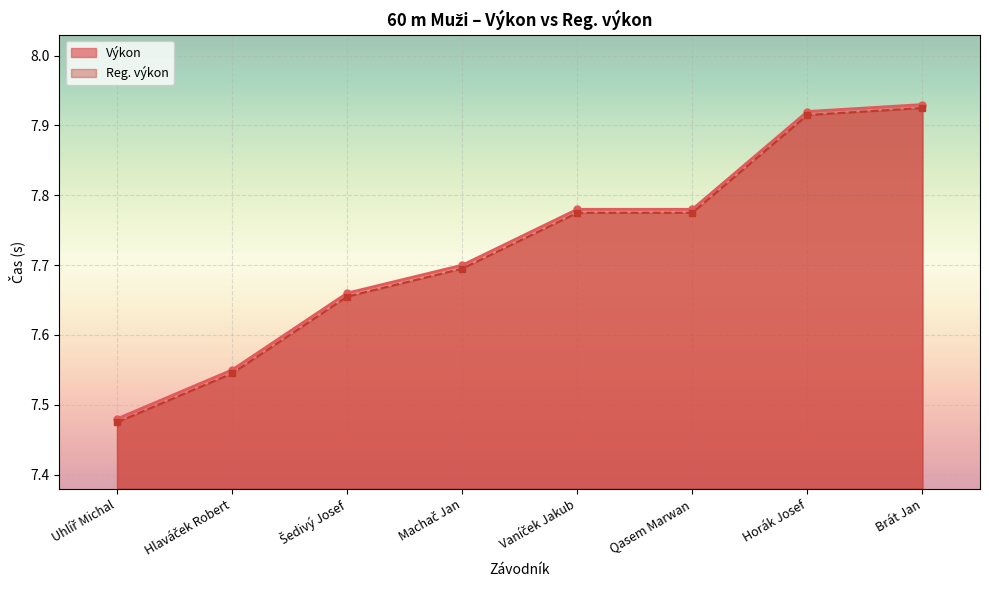

Which label corresponds to the smallest value in the chart?

Uhlíř Michal